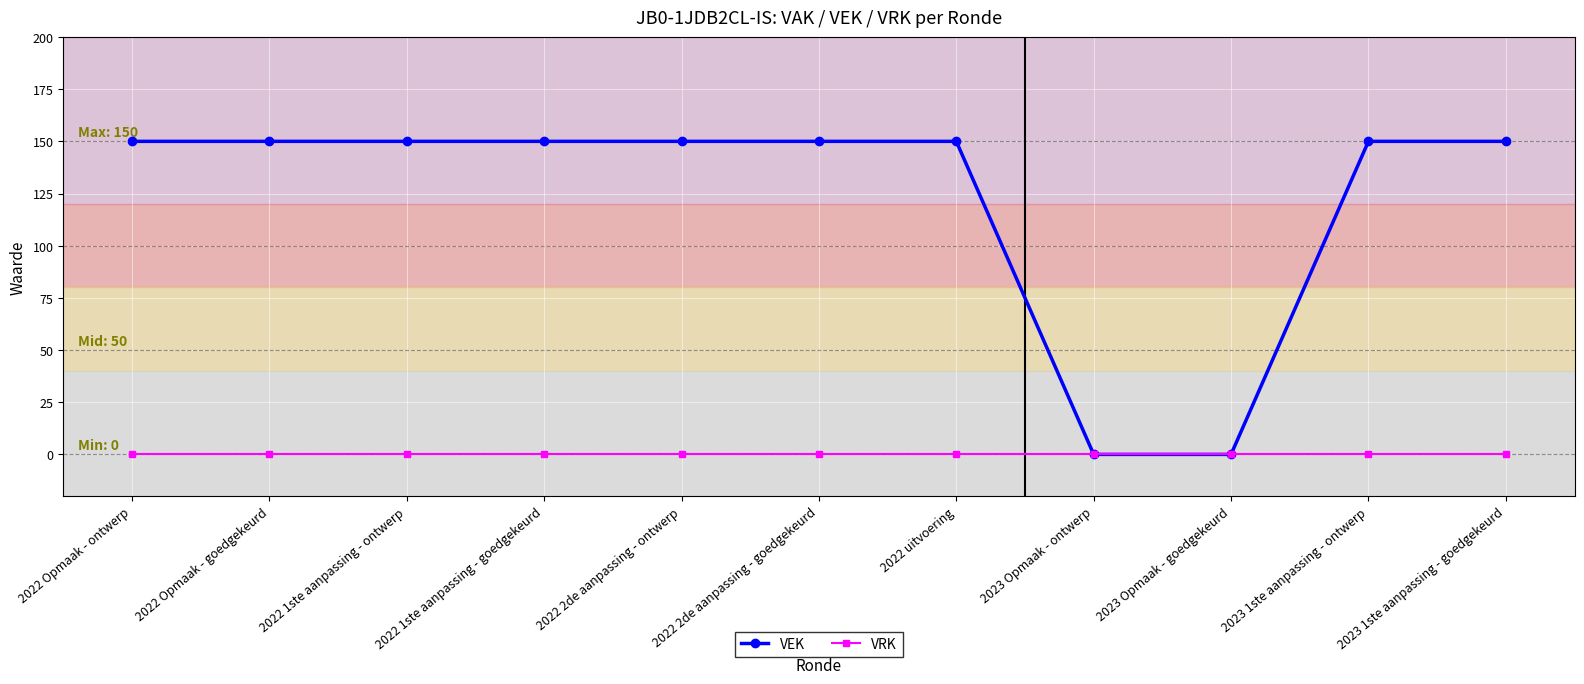

What position from the left is 2023 1ste aanpassing - ontwerp?

10